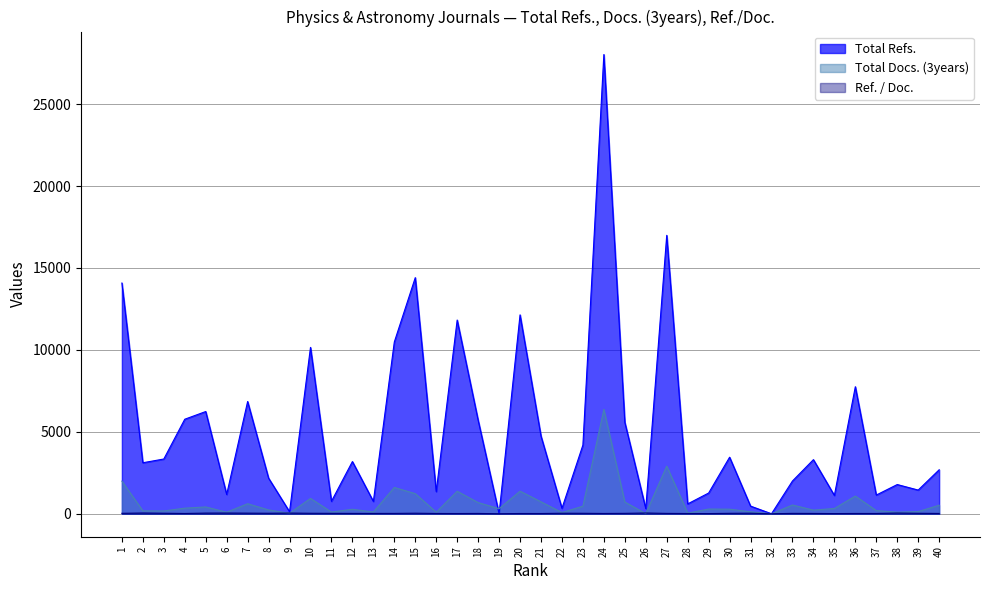

How many interior local peaks does the Ref. / Doc. series have?

12